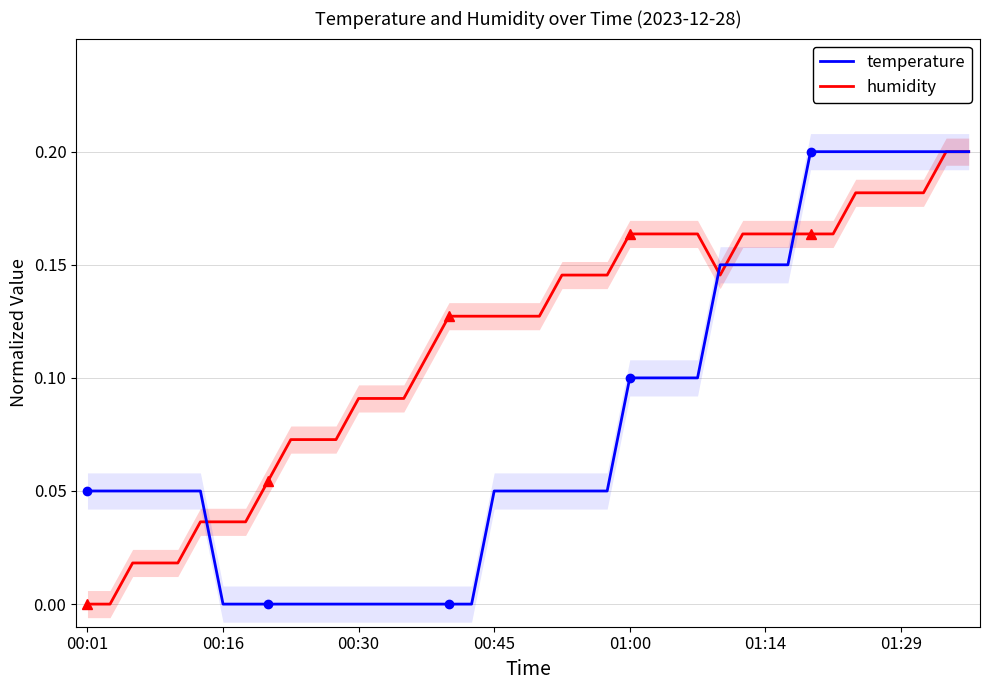

Reading right to left, list all the values displayed in this chart.

humidity: 0.2	0.2	0.2	0.2	0.2	0.2	0.2	0.2	0.2	0.2	0.2	0.1	0.2	0.2	0.2	0.2	0.1	0.1	0.1	0.1	0.1	0.1	0.1	0.1	0.1	0.1	0.1	0.1	0.1	0.1	0.1	0.1	0.0	0.0	0.0	0.0	0.0	0.0	0.0	0.0
temperature: 0.2	0.2	0.2	0.2	0.2	0.2	0.2	0.2	0.2	0.2	0.2	0.2	0.1	0.1	0.1	0.1	0.0	0.0	0.0	0.0	0.0	0.0	0.0	0.0	0.0	0.0	0.0	0.0	0.0	0.0	0.0	0.0	0.0	0.0	0.0	0.0	0.0	0.0	0.0	0.0